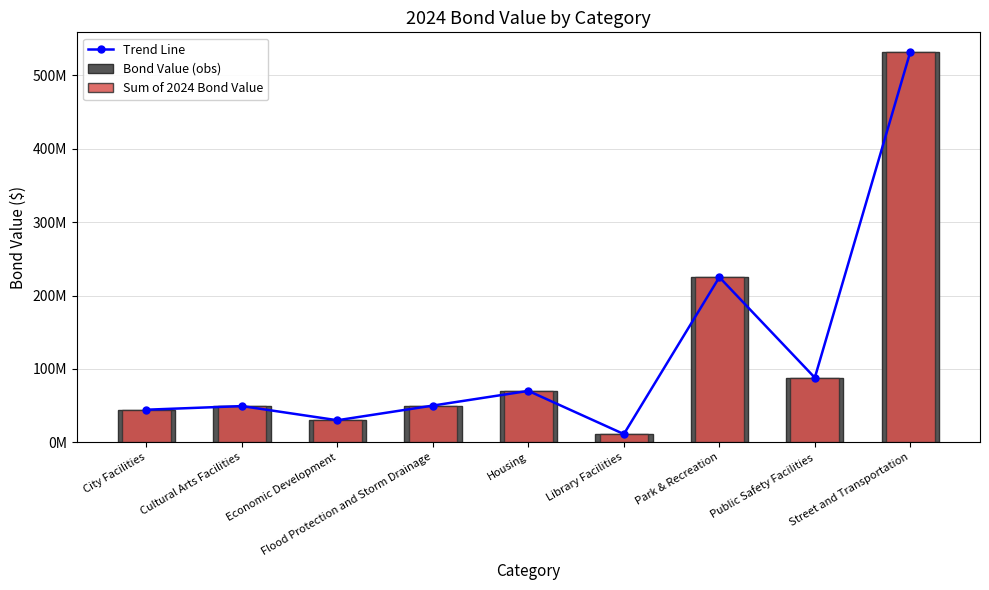

What is the label of the 7th bar from the left?

Park & Recreation